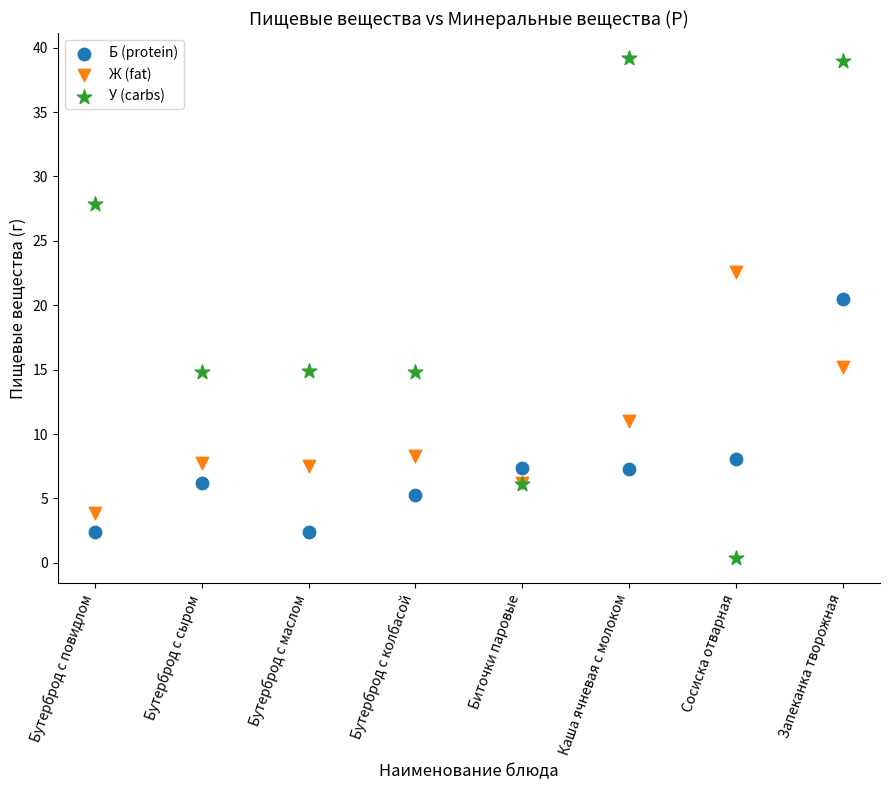

Which series has the widest spread of Y values?

У (carbs)